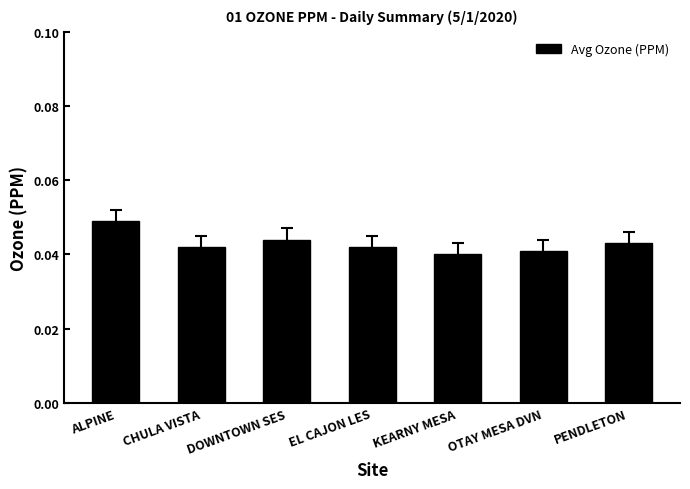

Count the number of data series in this chart.

1